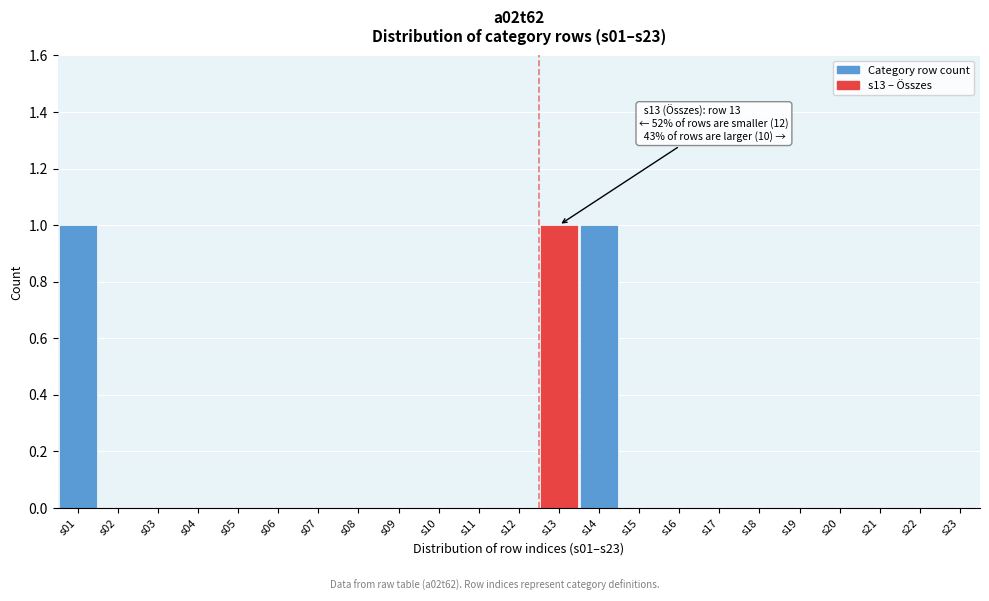

Reading left to right, transcribe all the data shown in this chart.

s01=1	s02=0	s03=0	s04=0	s05=0	s06=0	s07=0	s08=0	s09=0	s10=0	s11=0	s12=0	s13=1	s14=1	s15=0	s16=0	s17=0	s18=0	s19=0	s20=0	s21=0	s22=0	s23=0